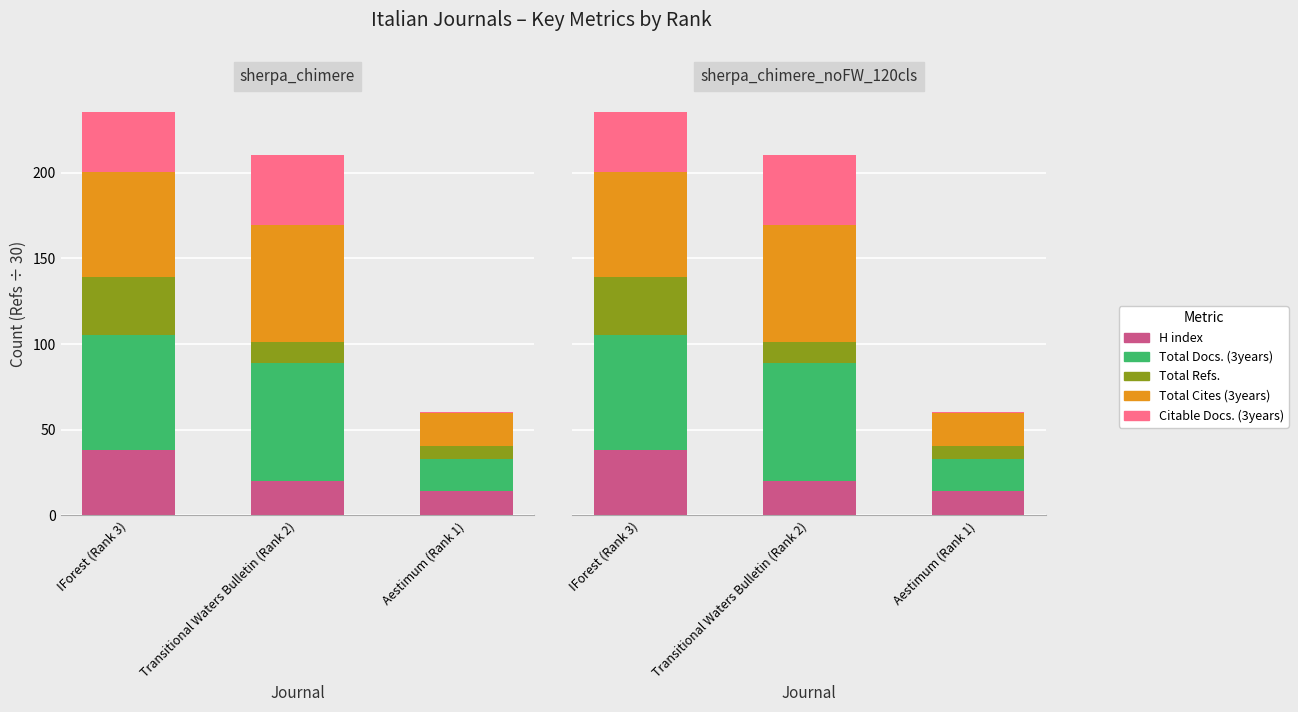

What is the label of the 2nd bar from the right?

Transitional Waters Bulletin (Rank 2)